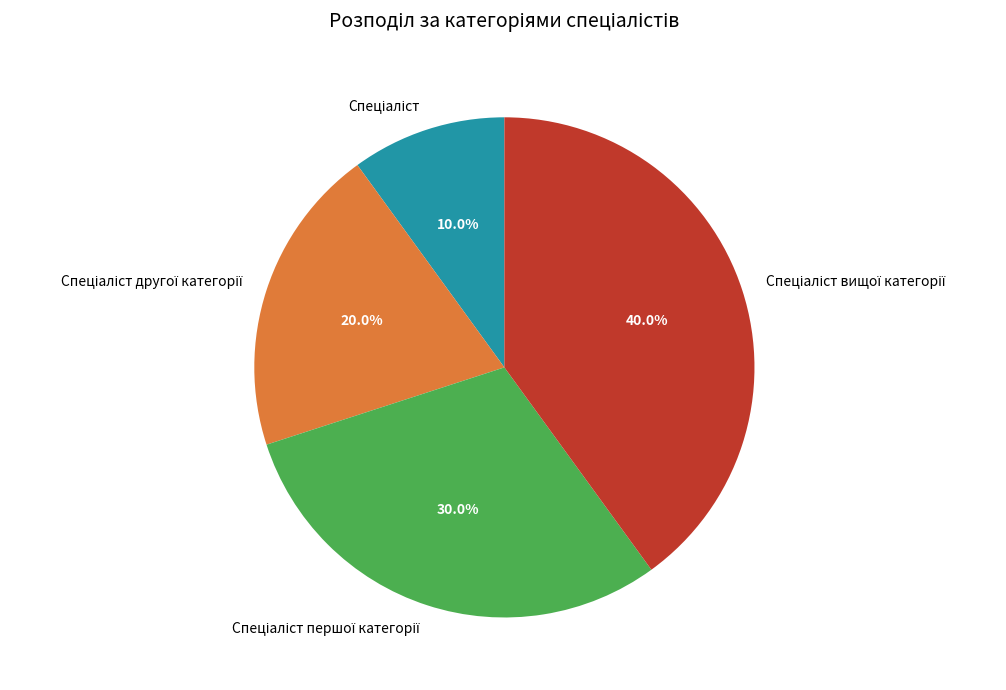

Is there any slice that represents more than half of the pie?

No